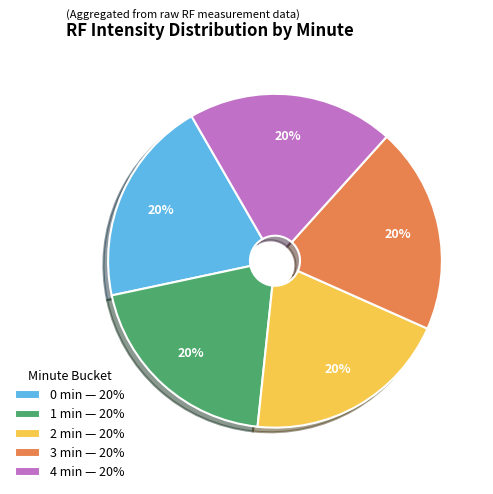

What is the ratio of the value at 4 min — 20% to the value at 3 min — 20%?

1.0